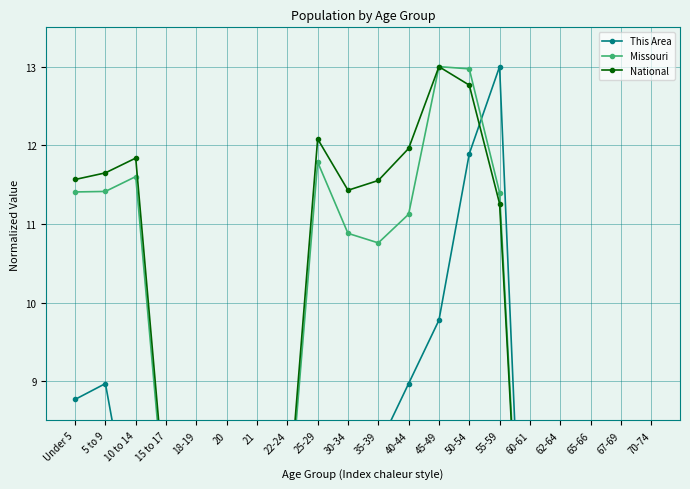

In This Area, how many points are higher than both neighbors (excluding endpoints)?

4